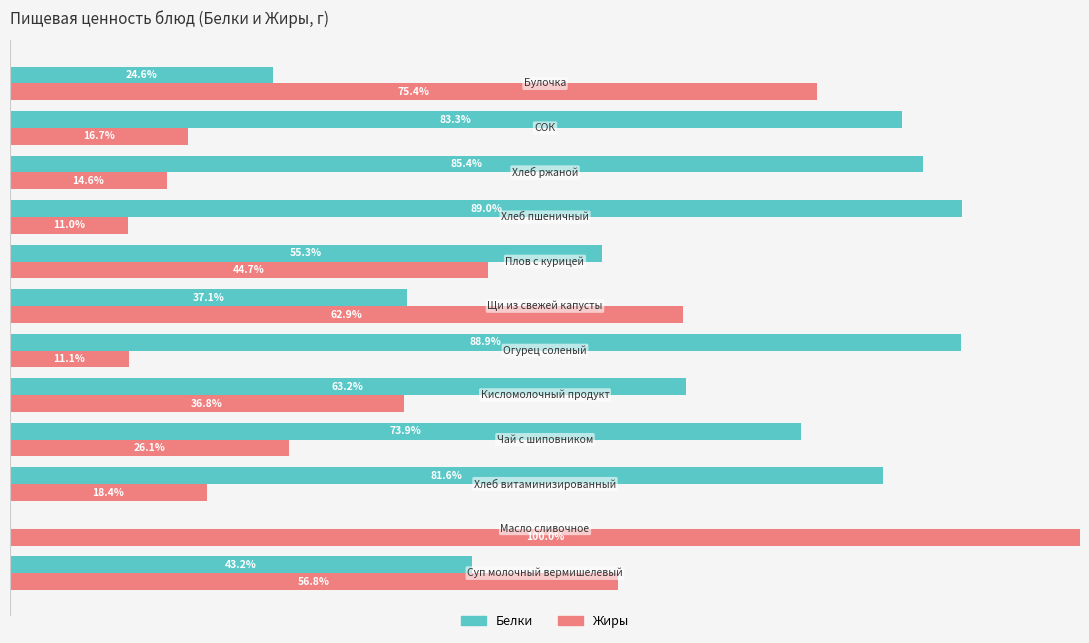

Which series has the largest total across all categories?

Белки